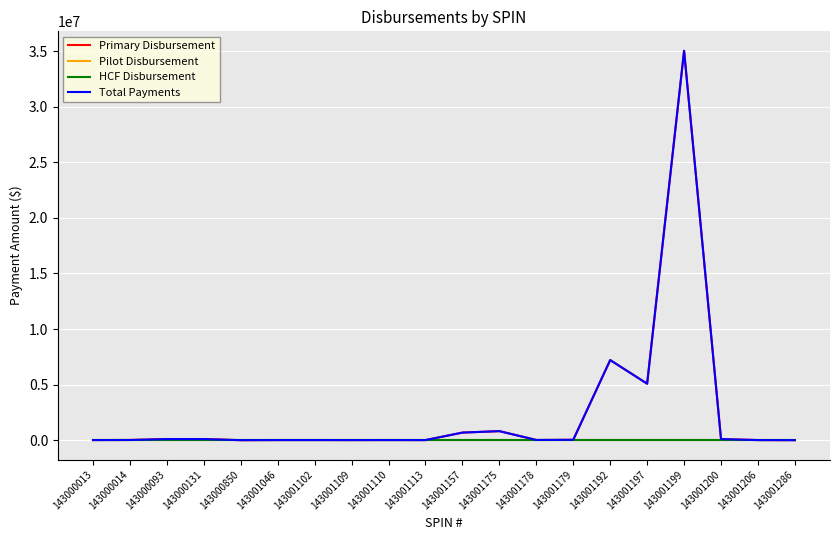

At which label does Primary Disbursement reach its peak?

143001199